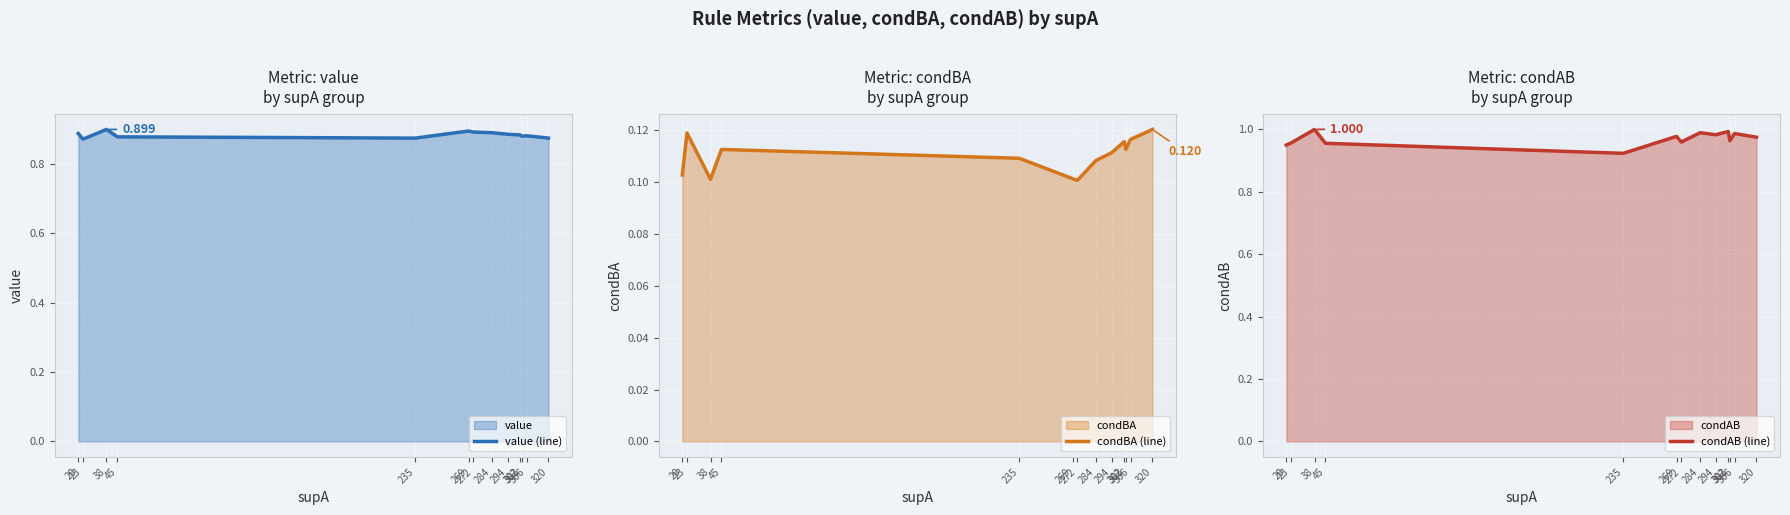

What is the total value across all series at 20?

1.9